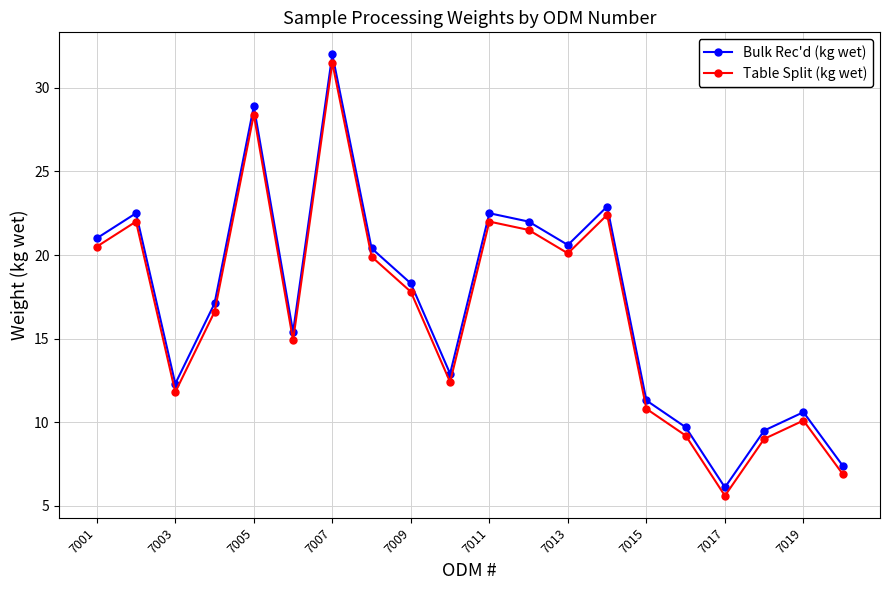

What is the value of the Table Split (kg wet) point at the 3rd from the left?

11.8